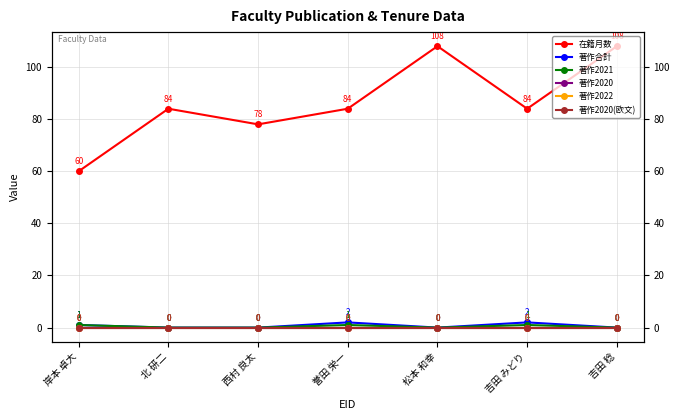

At which label is 著作合計 closest to 1?

岸本 卓大